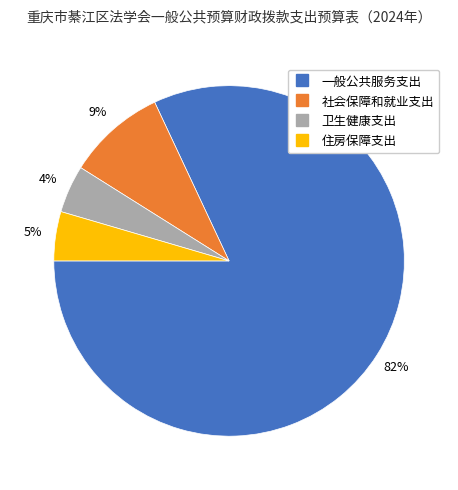

To the nearest percent, what portion does 一般公共服务支出 represent?

82%